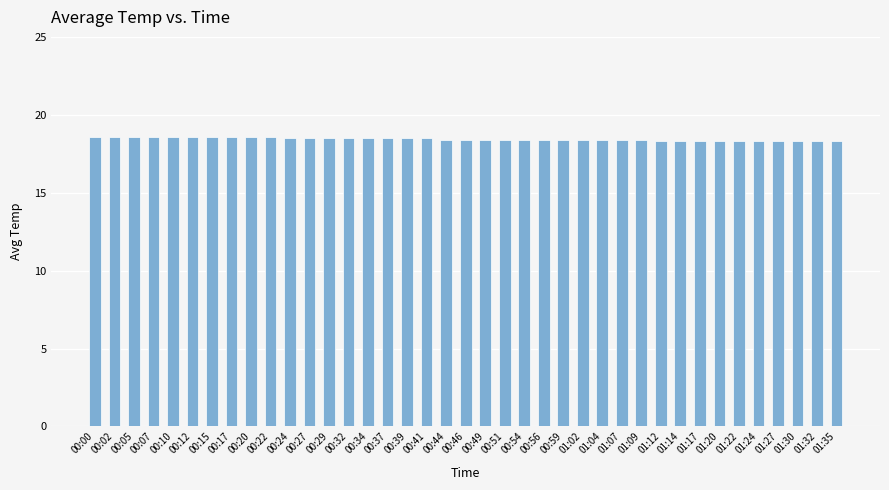

What position from the right is 01:17?

8